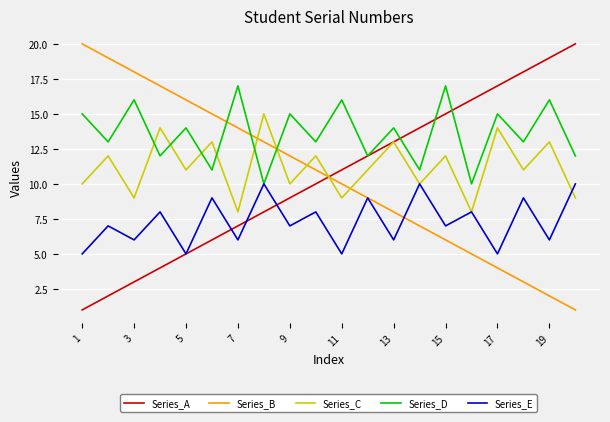

Does the chart display data point markers on the line(s)?

No